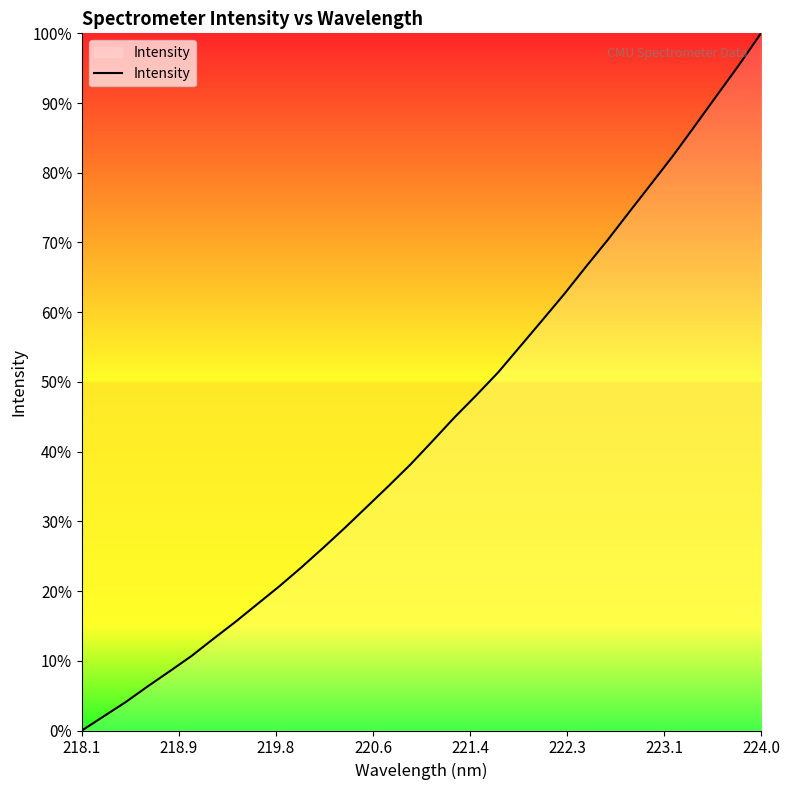

What is the greatest value displayed?

100.0